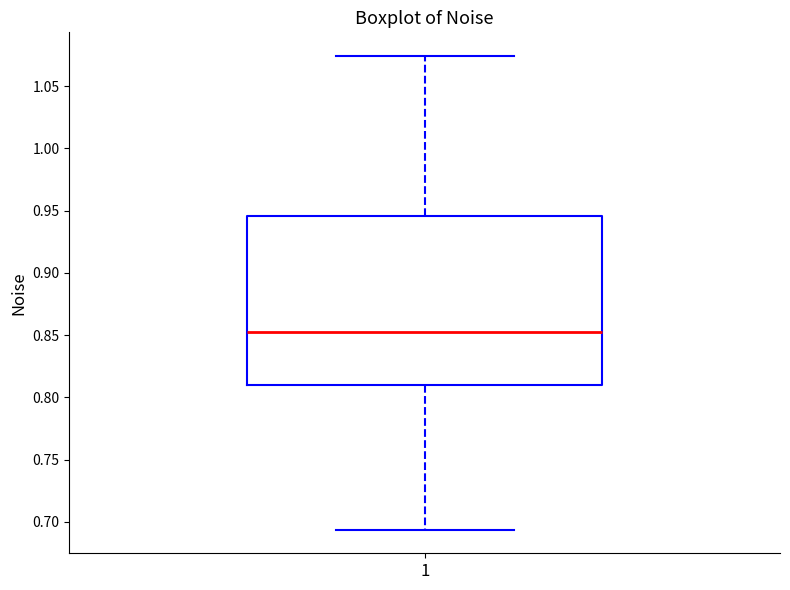

Transcribe this box plot: give where the median line is, the range the box spans, and where the two whiskers end, as read against the y-axis. The values are not printed on the chart, so give them approximately, as read against the axis.

median 0.850, box 0.810 to 0.945, whiskers 0.695 to 1.075